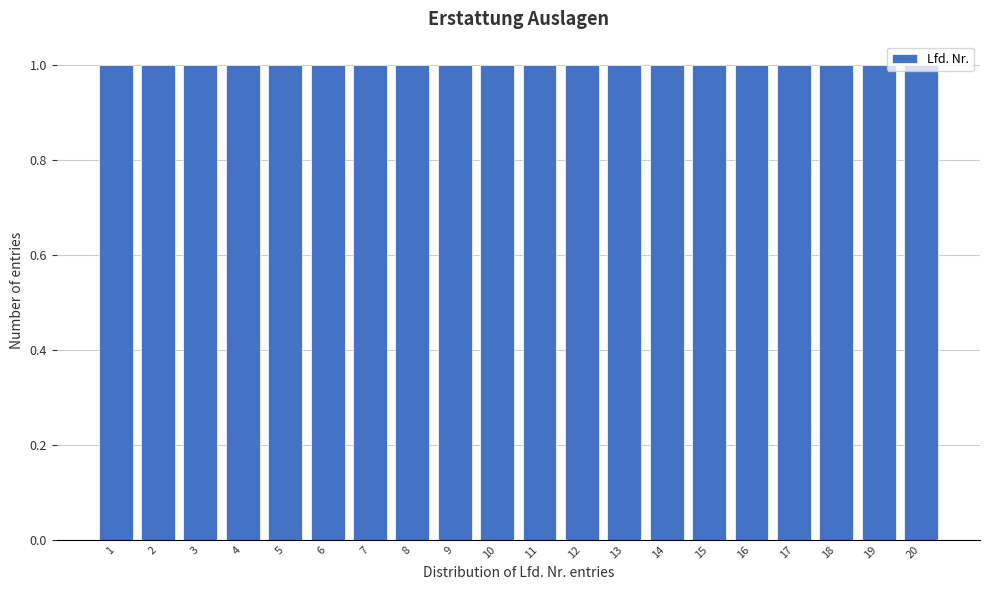

Reading left to right, transcribe this chart: for each bar, give the range it covers on the x-axis and its height. The values are not printed on the chart, so give them approximately, as read against the axis.

0.5 to 1.5: 1
1.5 to 2.5: 1
2.5 to 3.5: 1
3.5 to 4.5: 1
4.5 to 5.5: 1
5.5 to 6.5: 1
6.5 to 7.5: 1
7.5 to 8.5: 1
8.5 to 9.5: 1
9.5 to 10.5: 1
10.5 to 11.5: 1
11.5 to 12.5: 1
12.5 to 13.5: 1
13.5 to 14.5: 1
14.5 to 15.5: 1
15.5 to 16.5: 1
16.5 to 17.5: 1
17.5 to 18.5: 1
18.5 to 19.5: 1
19.5 to 20.5: 1